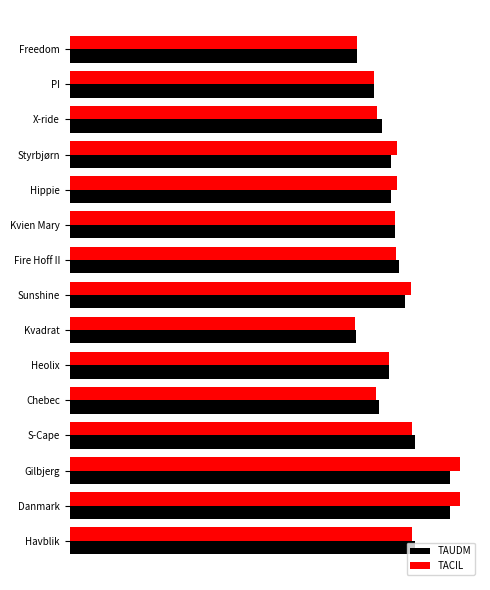

What are all the series names shown in the legend?

TAUDM, TACIL